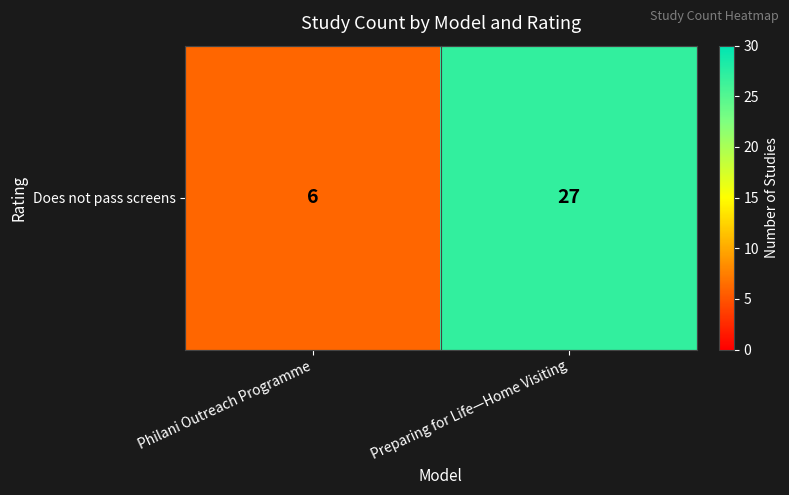

Rank the categories by value from highest to lowest.

Preparing for Life—Home Visiting, Philani Outreach Programme